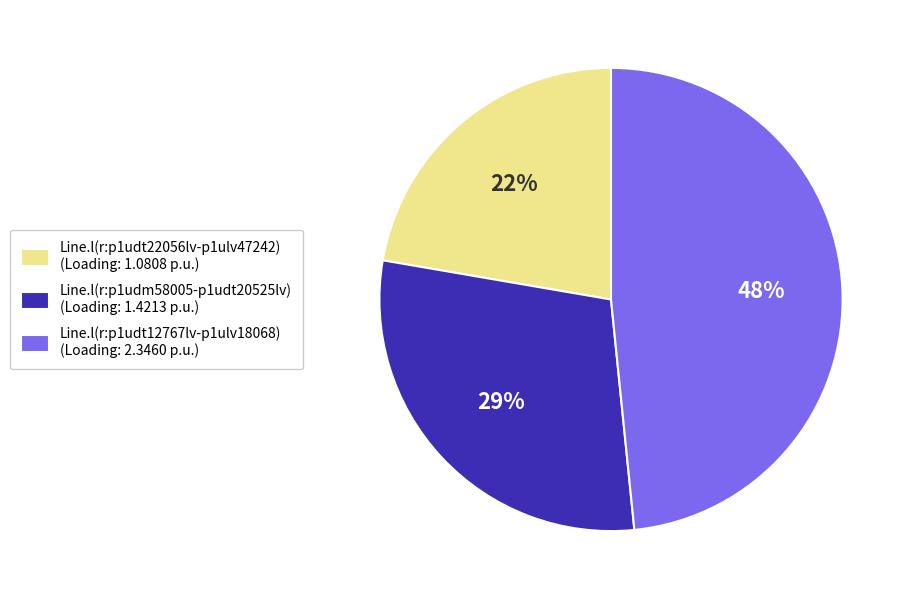

Is the sum of Line.l(r:p1udt12767lv-p1ulv18068) and Line.l(r:p1udm58005-p1udt20525lv) greater than half?

Yes